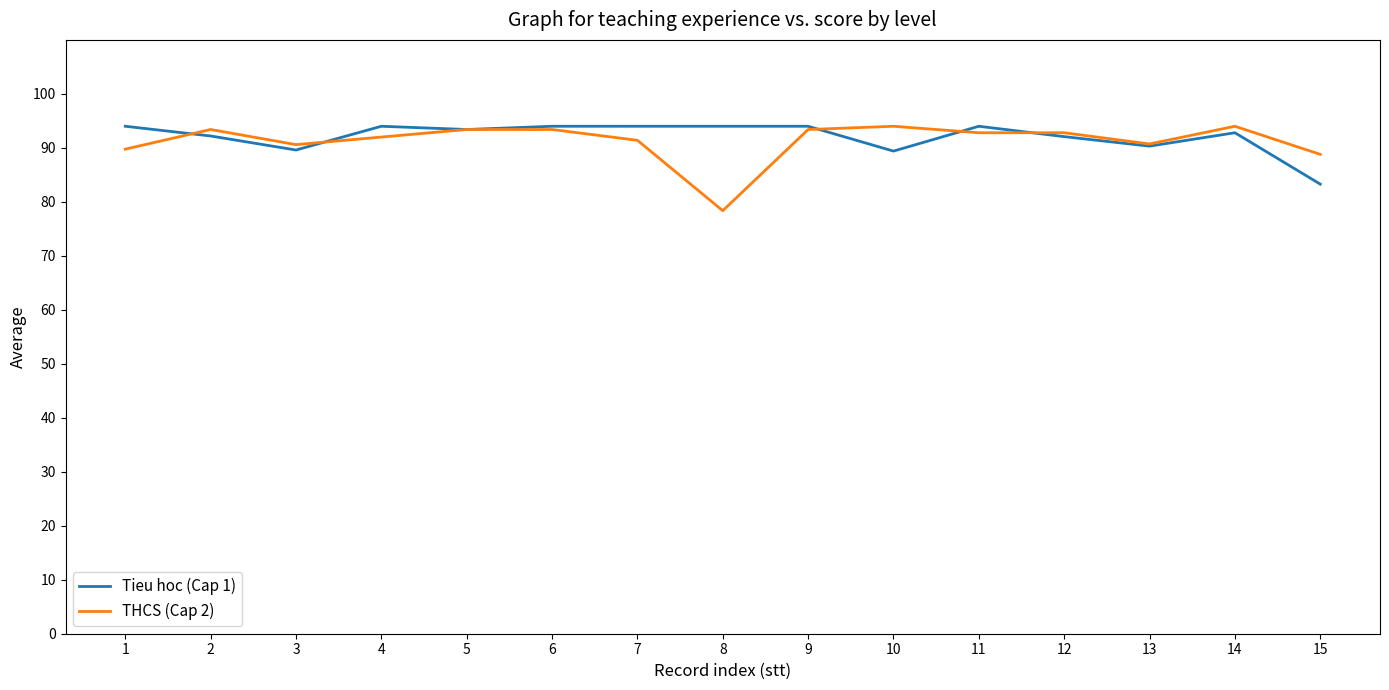

At which label does Tieu hoc (Cap 1) first exceed 93?

1